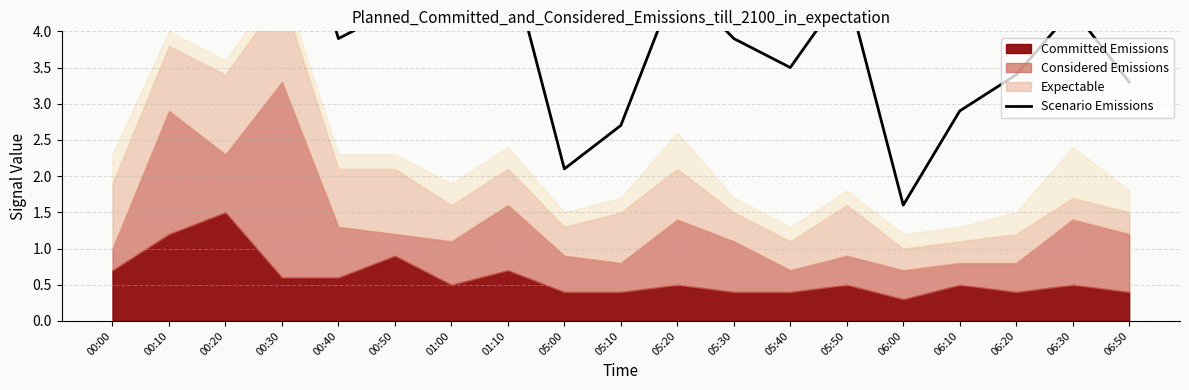

Which has a higher value, 05:40 or 00:10?

00:10